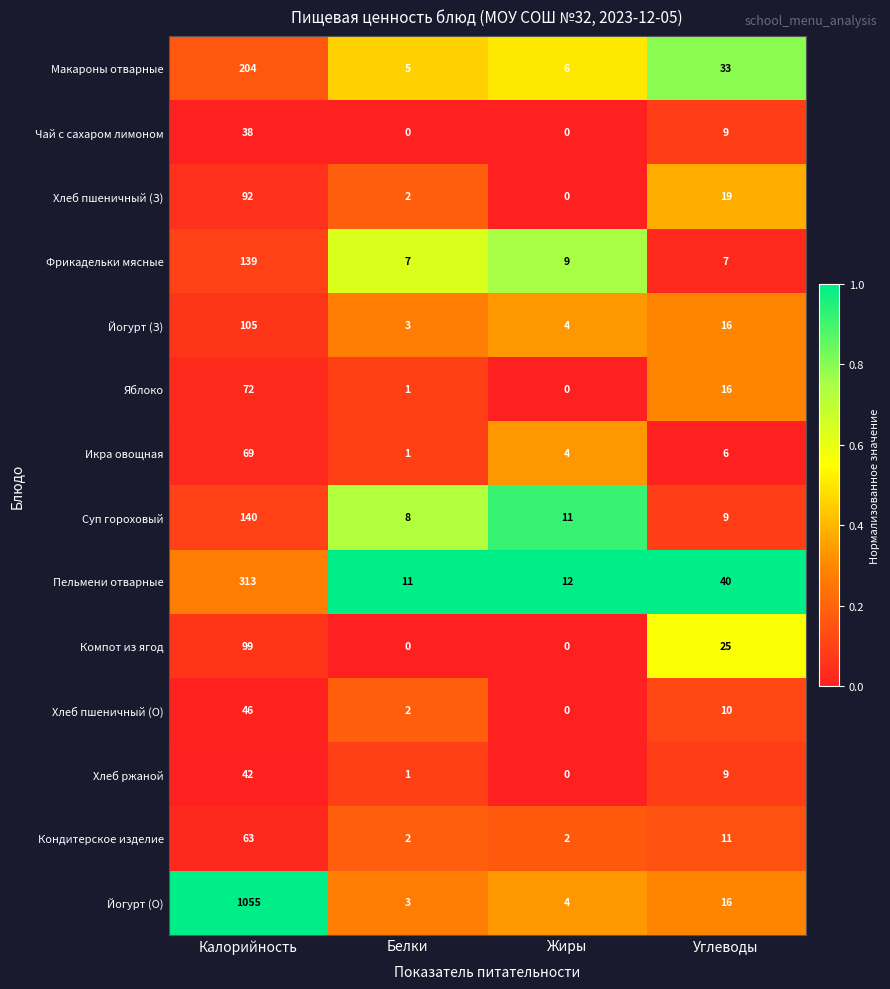

Which series has the largest range (max minus min)?

Йогурт (О)